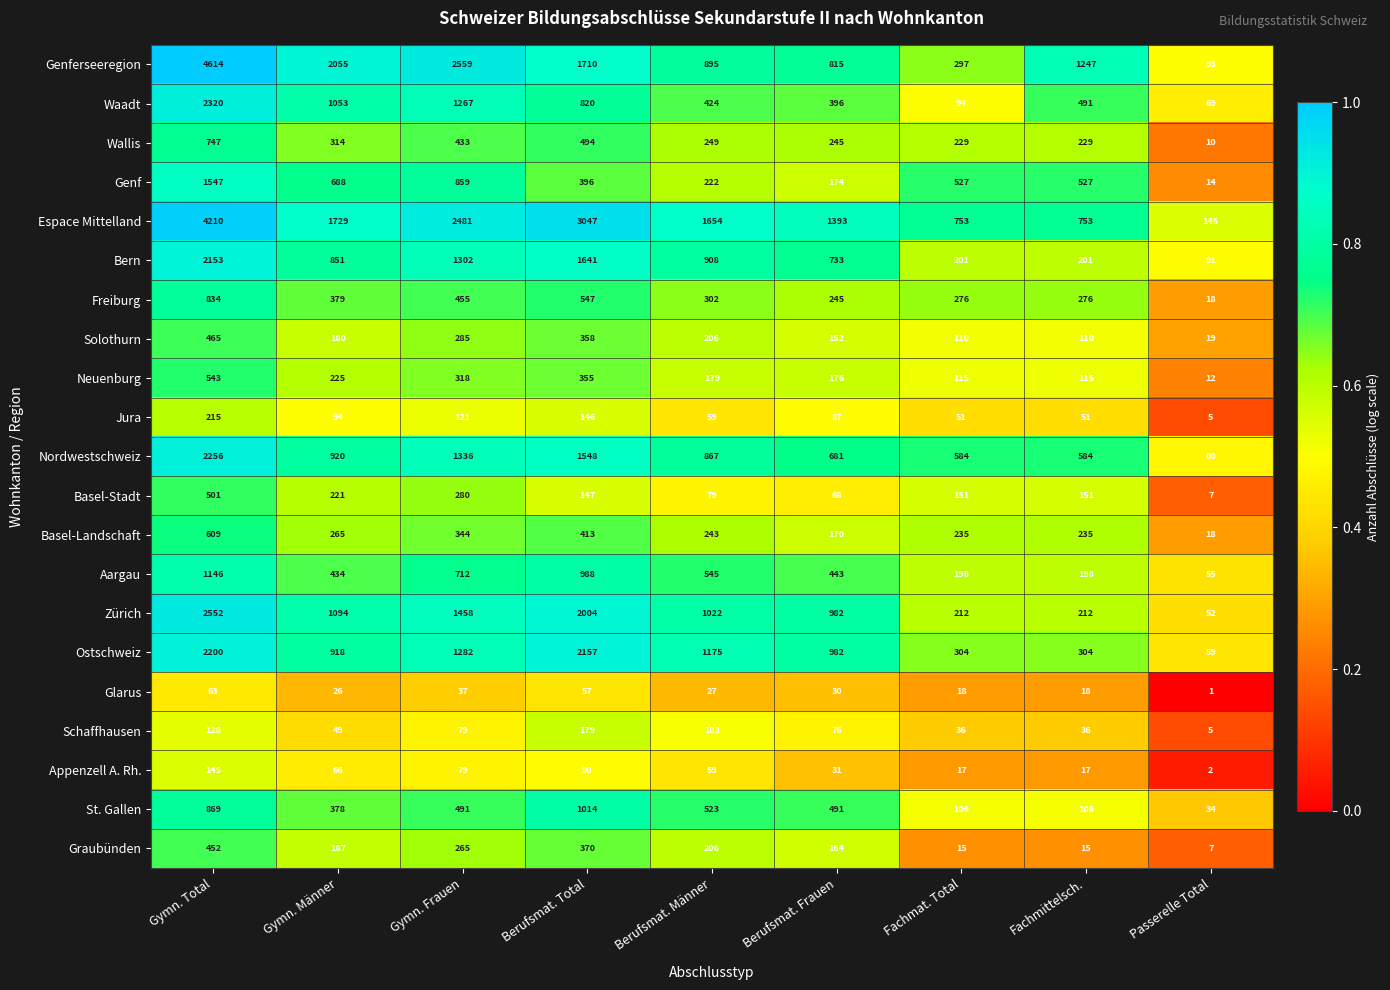

At which label is Zürich closest to 1302?

Gymn. Frauen